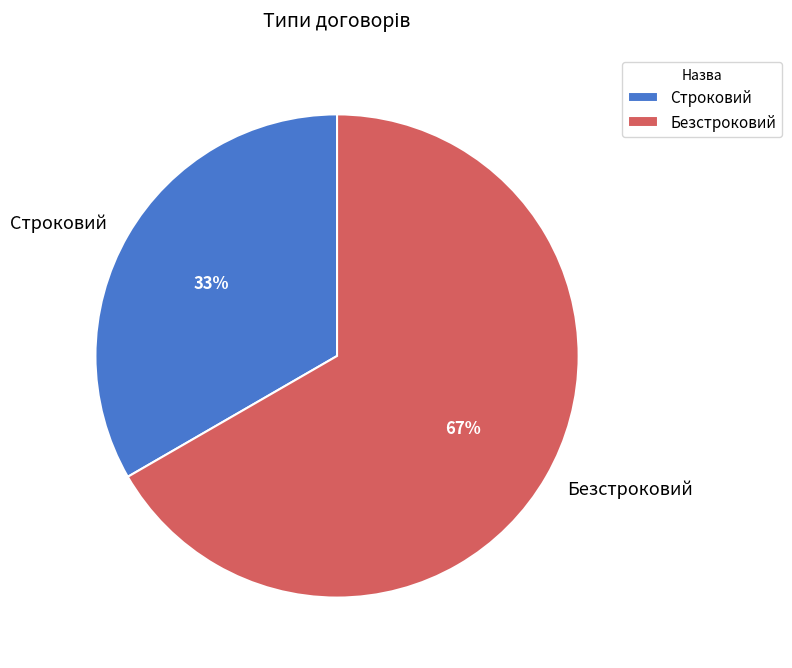

What percentage is the Строковий slice, to the nearest percent?

33%